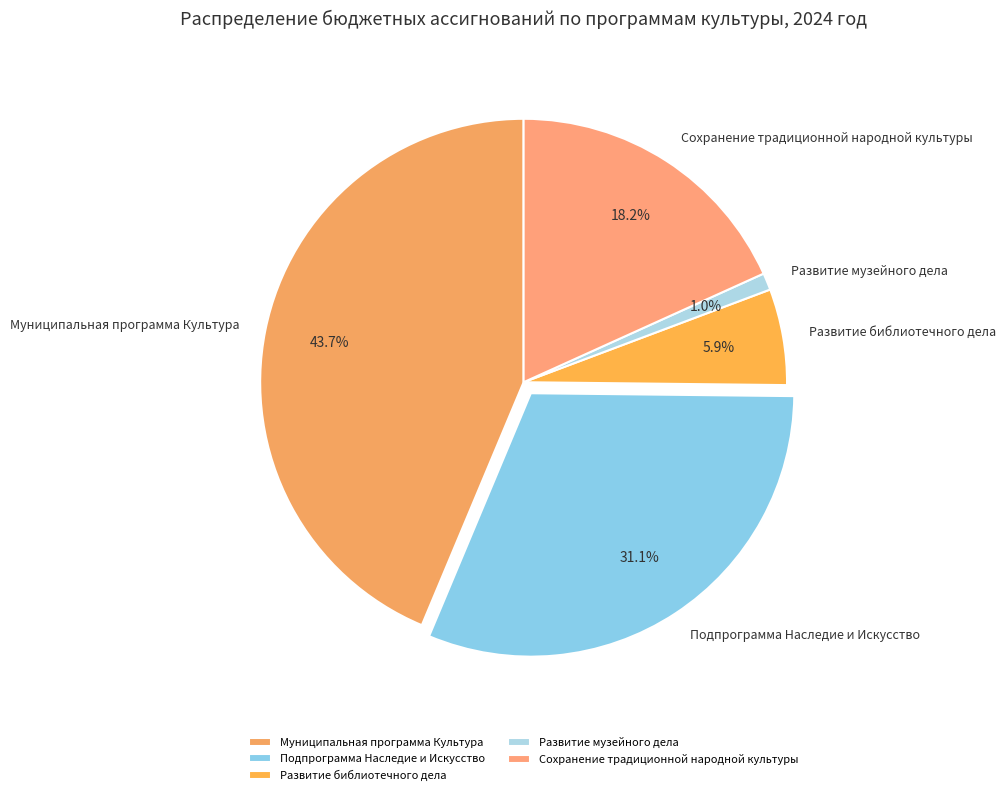

Rank the categories by value from lowest to highest.

Развитие музейного дела, Развитие библиотечного дела, Сохранение традиционной народной культуры, Подпрограмма Наследие и Искусство, Муниципальная программа Культура